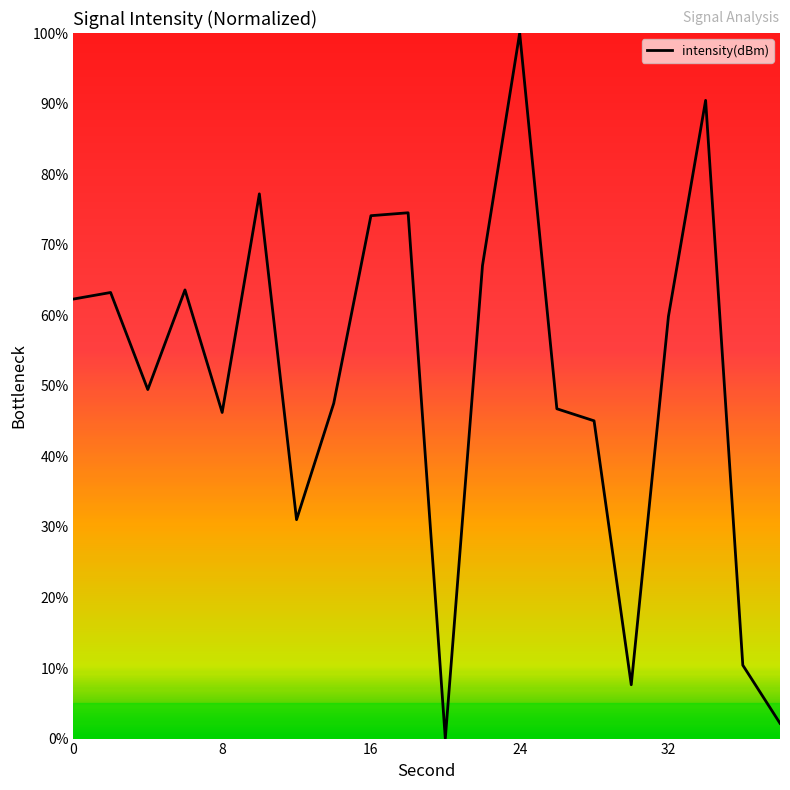

How many lines are shown in the chart?

1